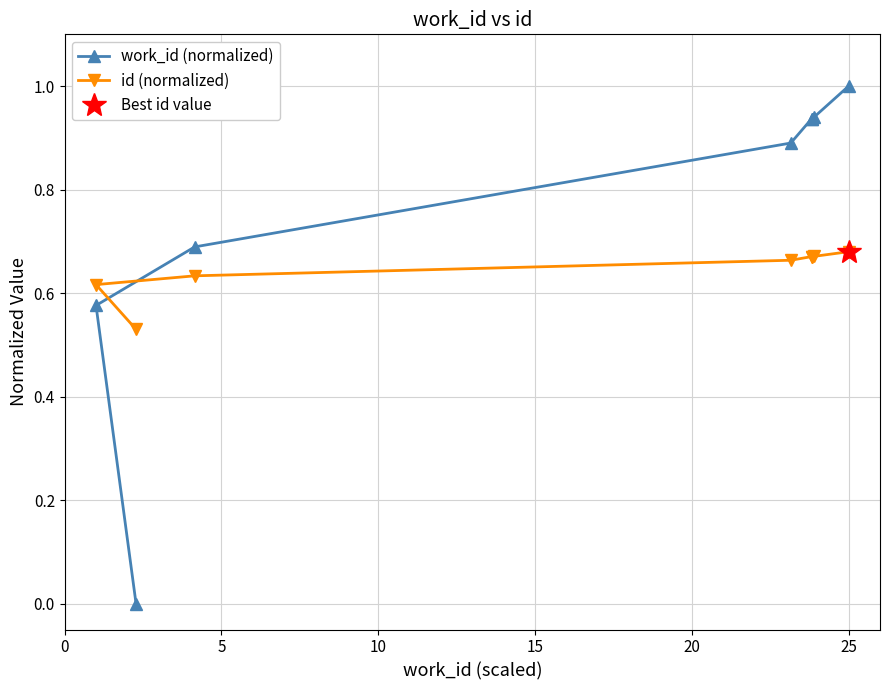

What position from the left is 20?

5